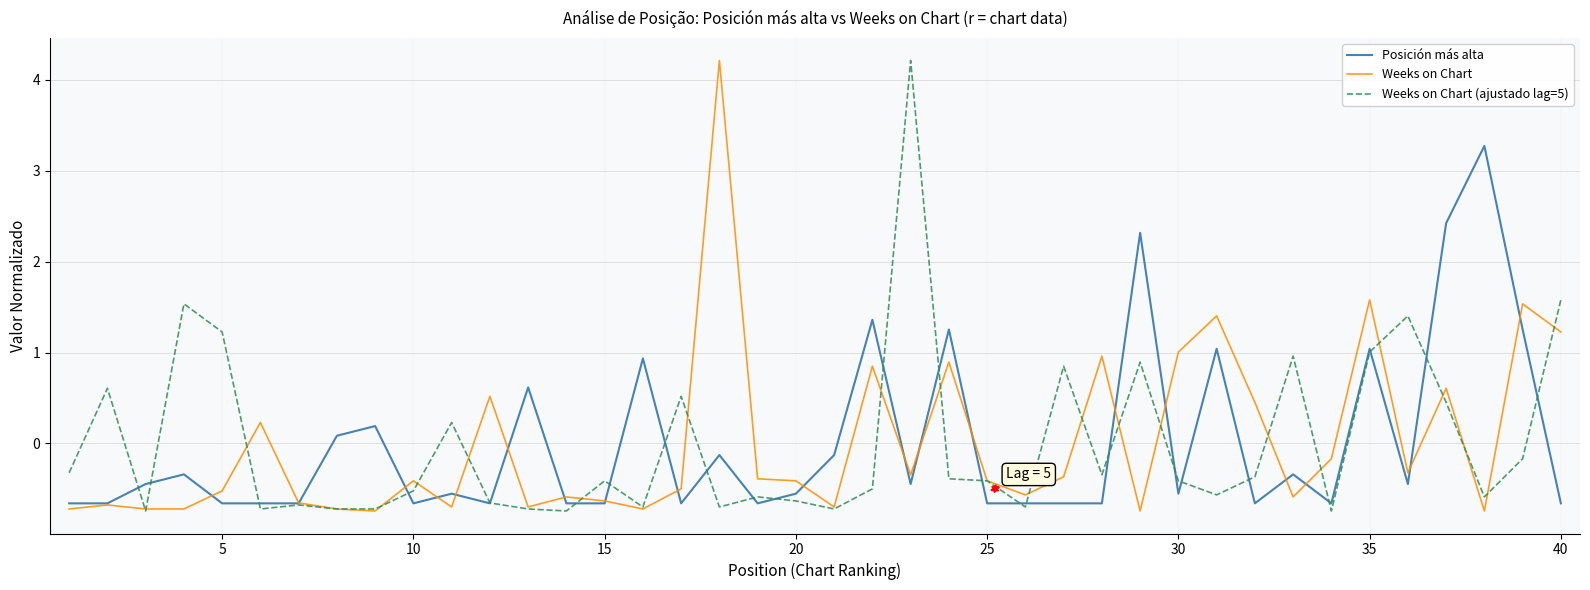

What is the greatest value displayed?

4.2